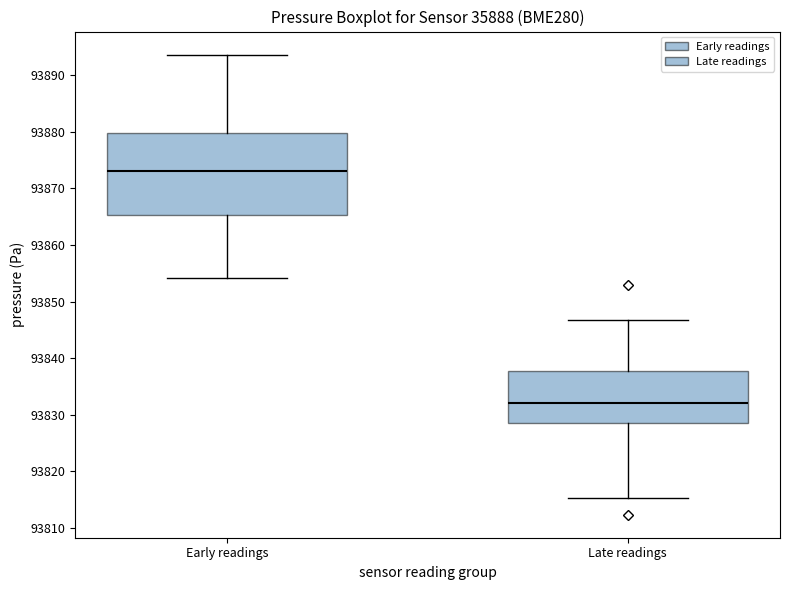

Where does the upper whisker of the box for Late readings end on the y-axis? The values are not printed on the chart, so give them approximately, as read against the axis.

93847